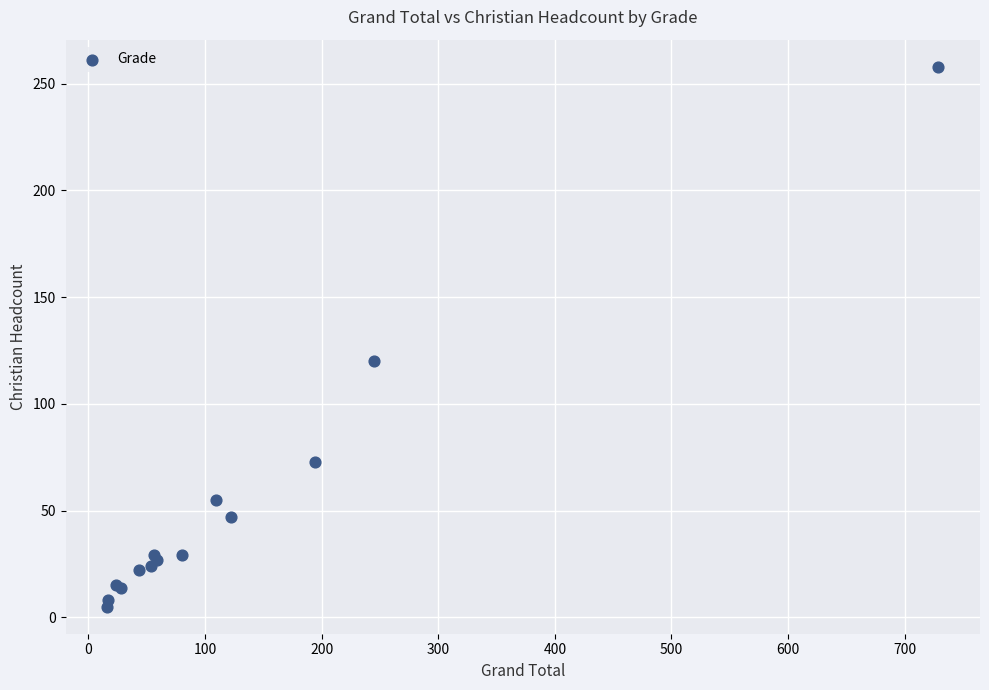

What Y value in the scatter plot is closest to 131?

120